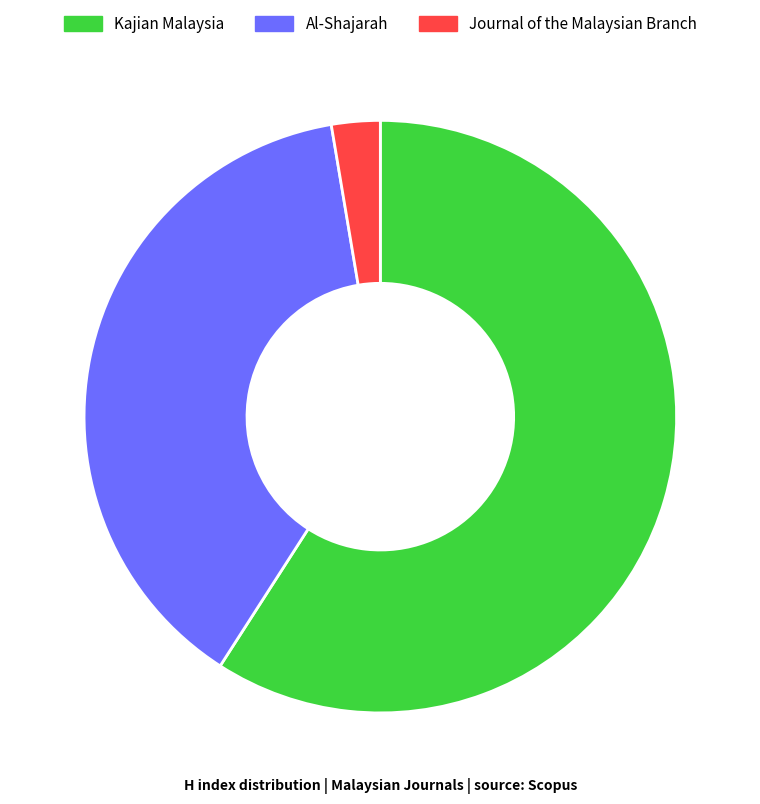

What is the largest slice in the pie chart?

Kajian Malaysia